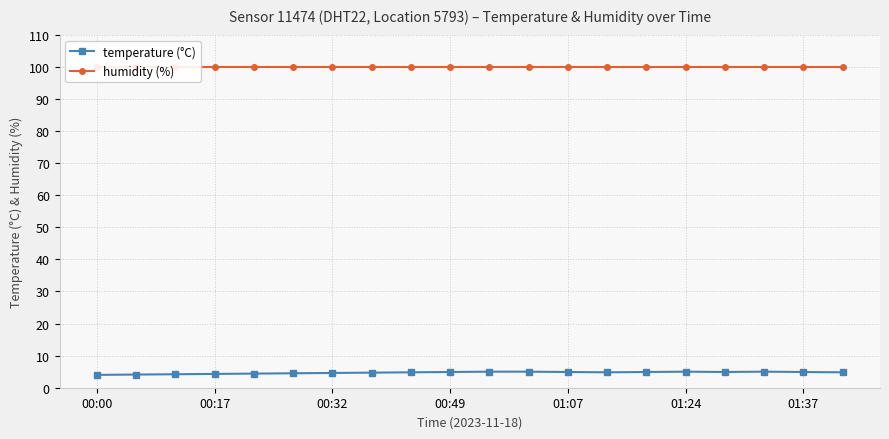

At which label is humidity (%) closest to 99?

00:00